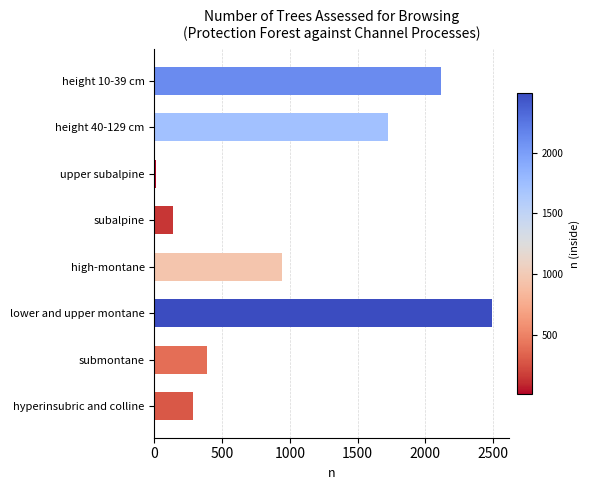

Which label corresponds to the smallest value in the chart?

upper subalpine